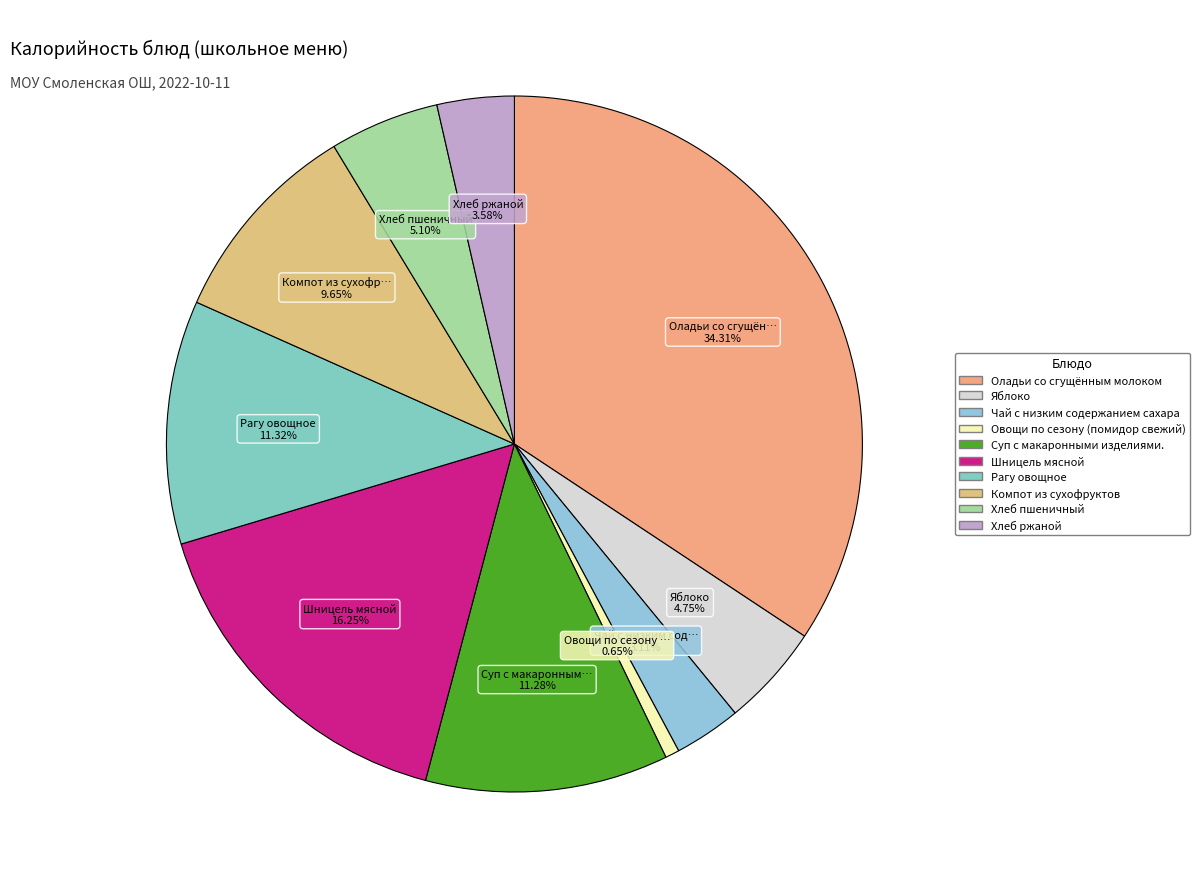

How many segments does this pie chart have?

10